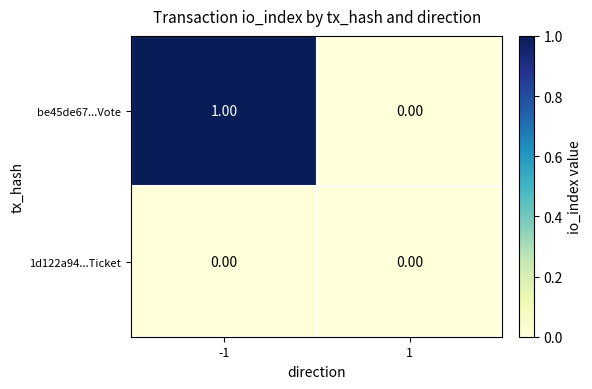

Which series has the widest spread of values?

be45de67...Vote